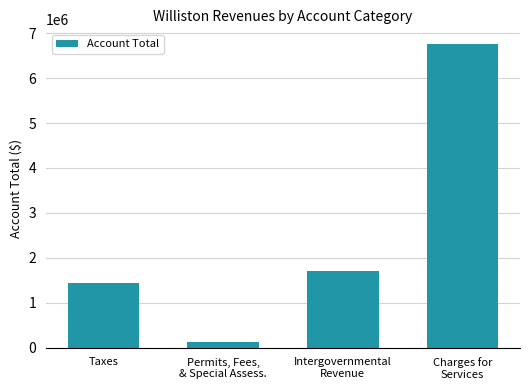

The value at Permits, Fees,
& Special Assess. is 130607. True or false?

True